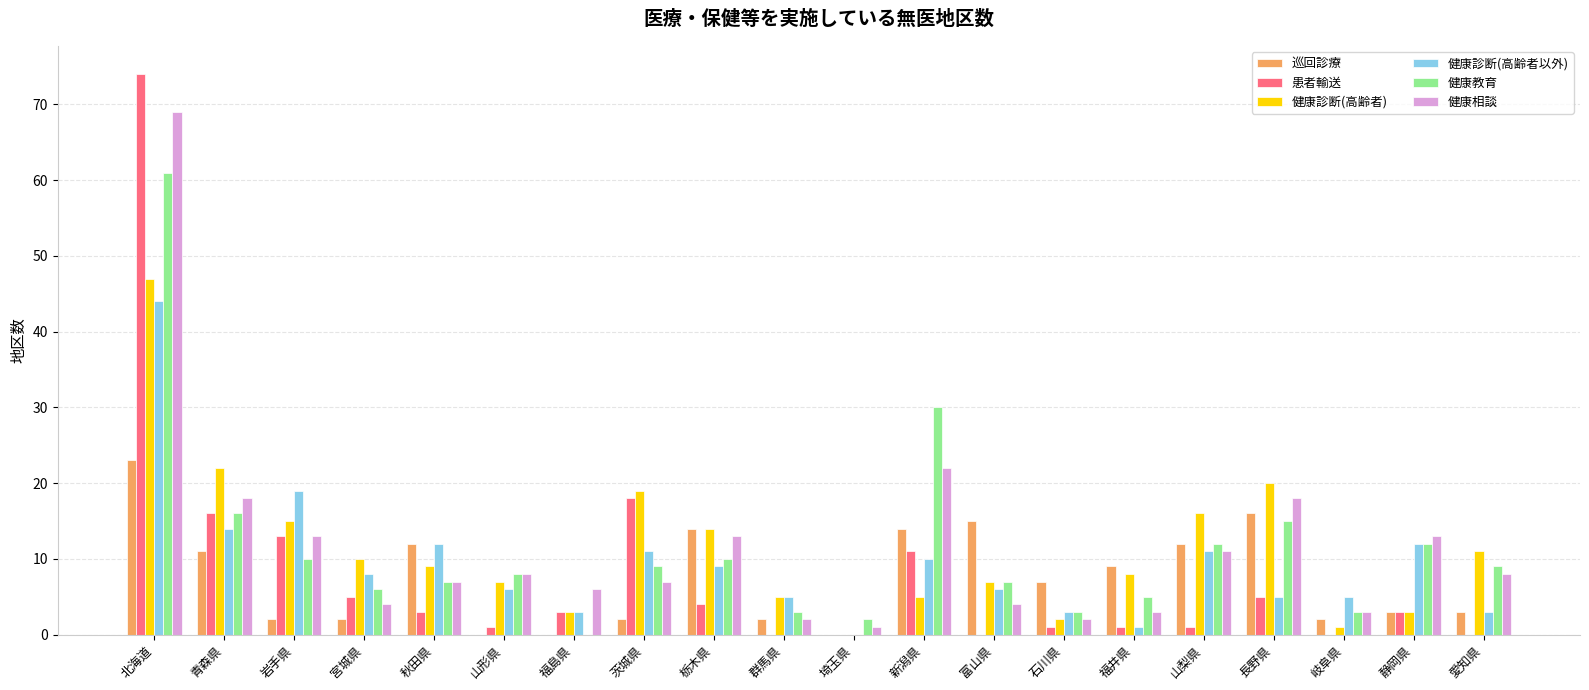

What is the average value of the 巡回診療 series?

7